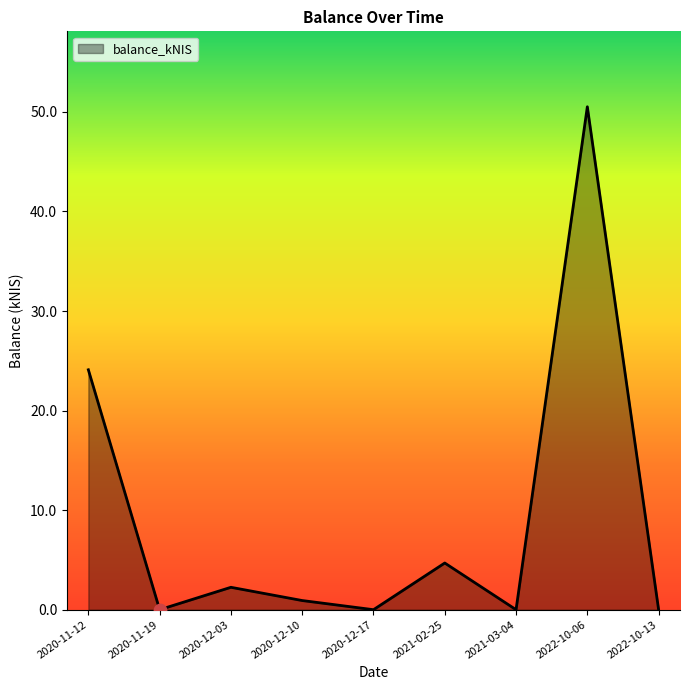

What is the ratio of the value at 2022-10-06 to the value at 2021-02-25?

10.8